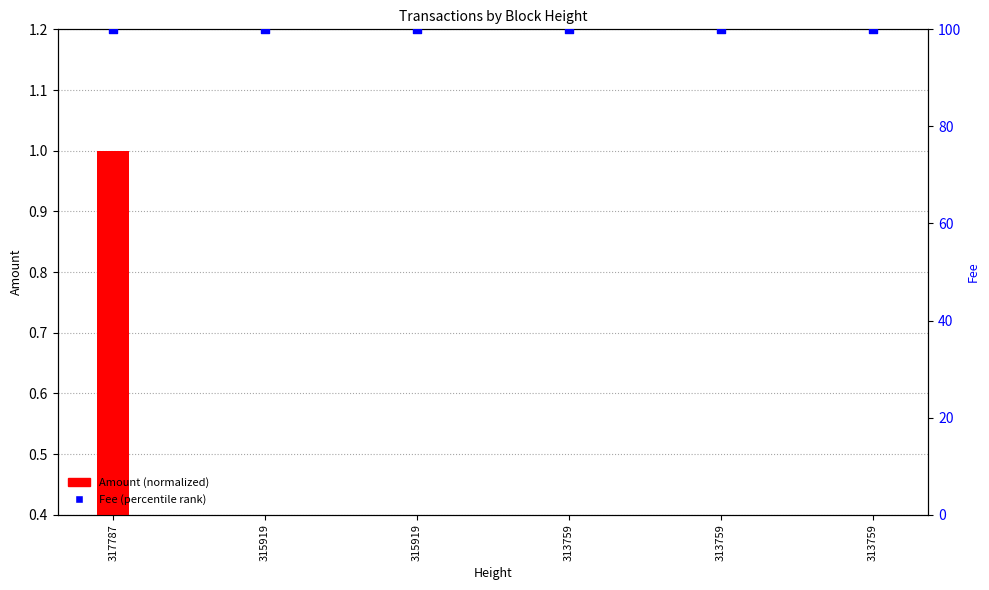

At which category is the sum across all series the highest?

317787